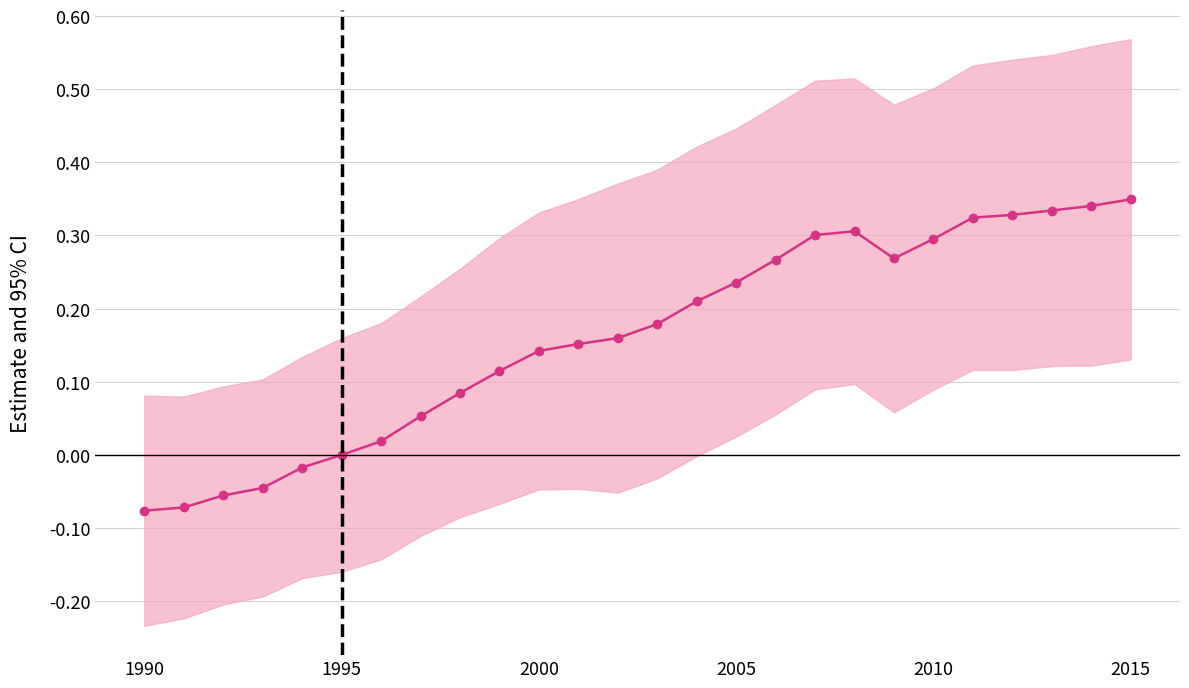

What is the difference between the second highest and minimum values?

0.4